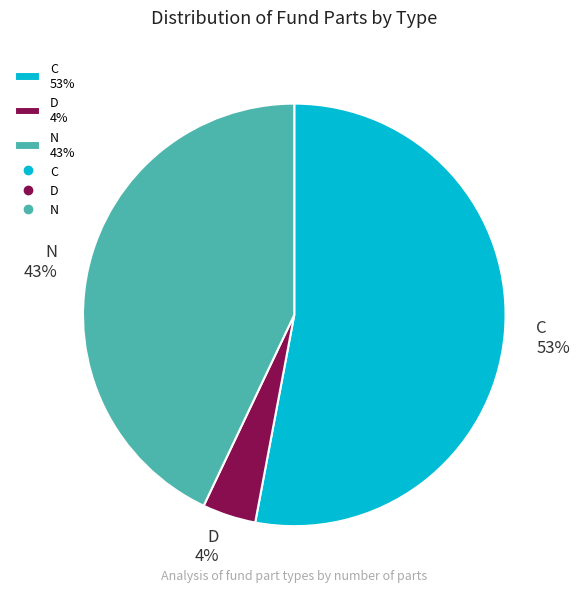

Does C represent more than half of the total?

Yes